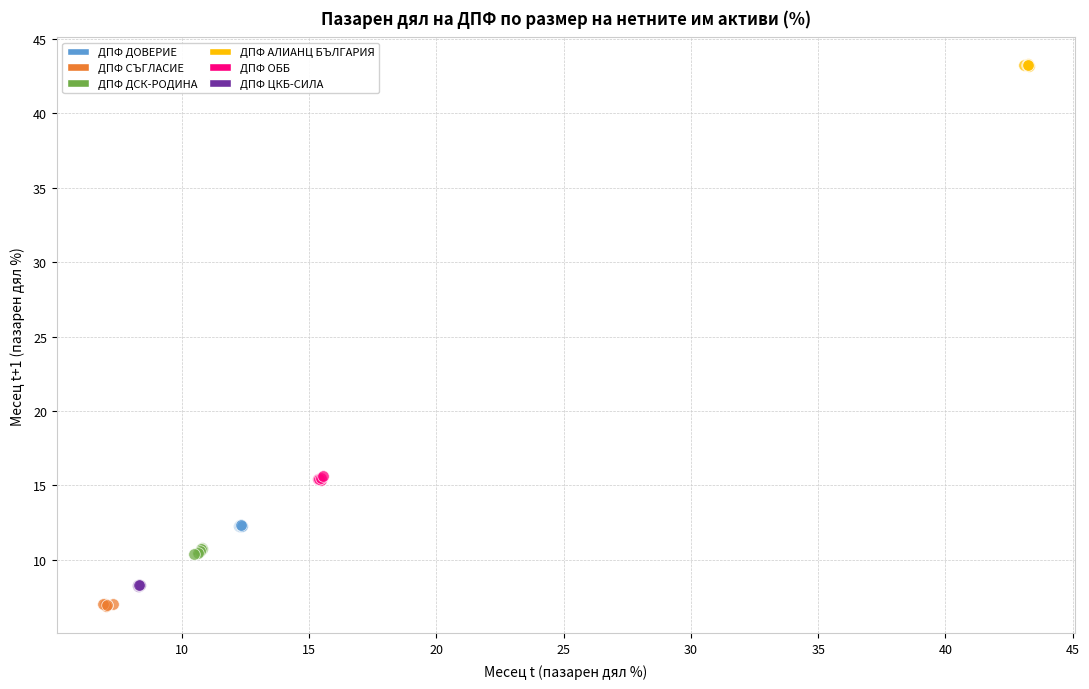

Which series reaches the maximum Y coordinate?

ДПФ АЛИАНЦ БЪЛГАРИЯ